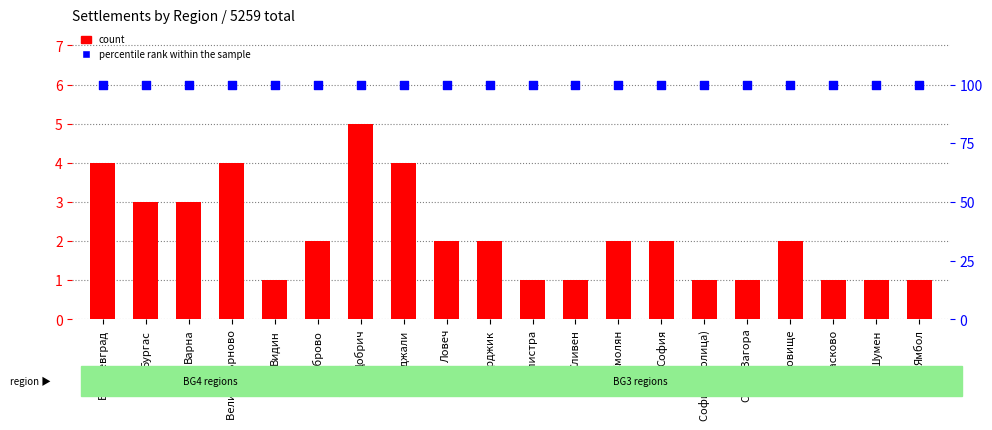

Which series reaches the minimum Y coordinate?

count